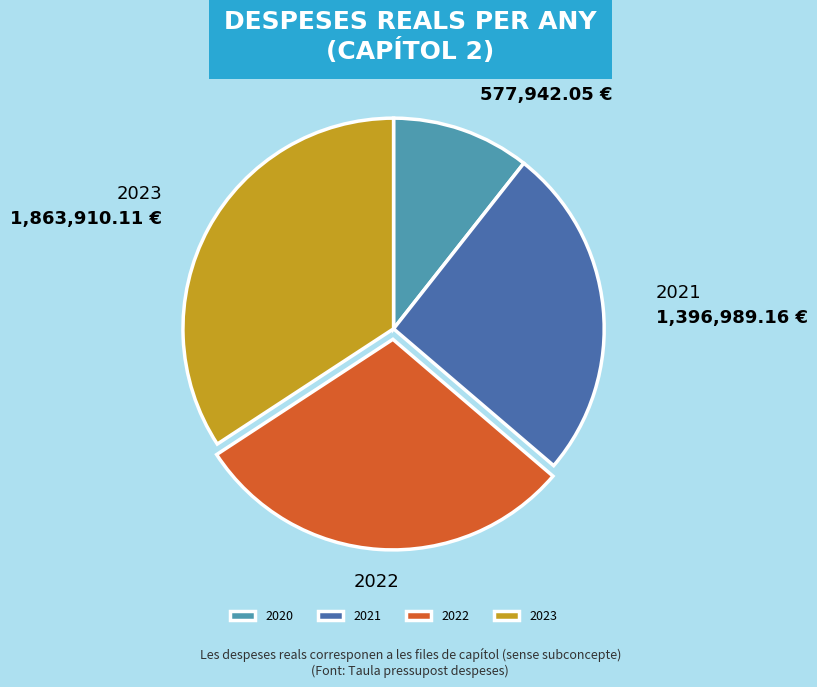

Does any single category account for the majority?

No